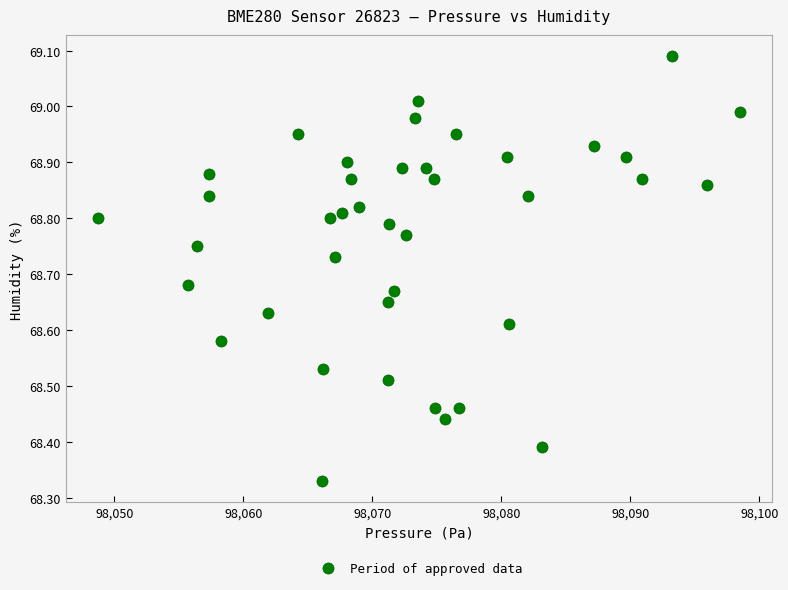

What is the range of X values (max minus min)?

49.8